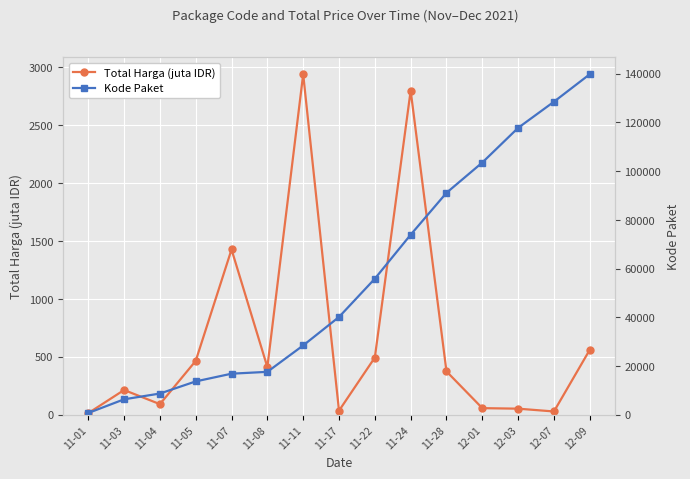

Is the value of Total Harga (juta IDR) at 11-08 greater than the value of Kode Paket at 11-24?

No